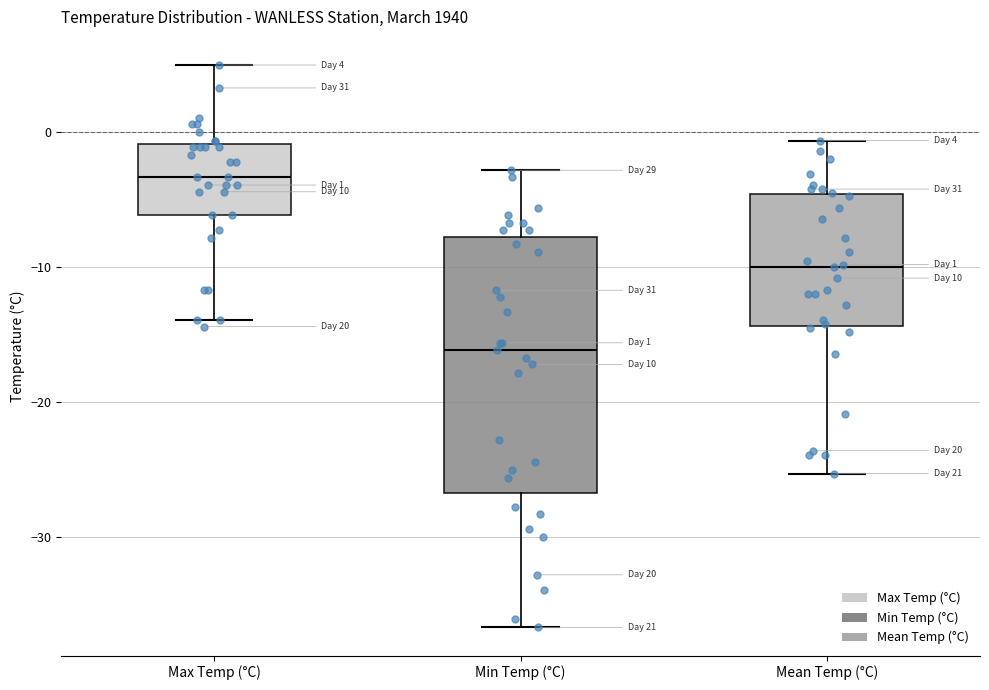

Comparing the boxes themselves (not the whiskers), which one is the tallest?

Min Temp (°C)